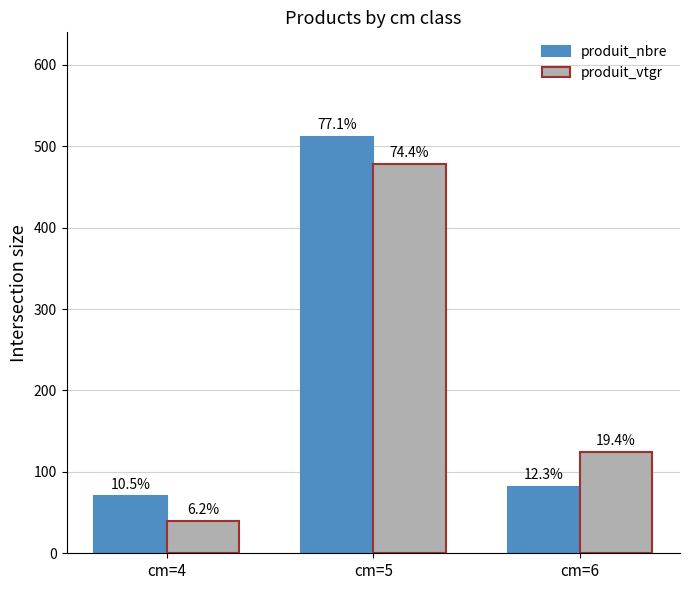

True or false: produit_nbre has a value of 98.0 at cm=4.

False